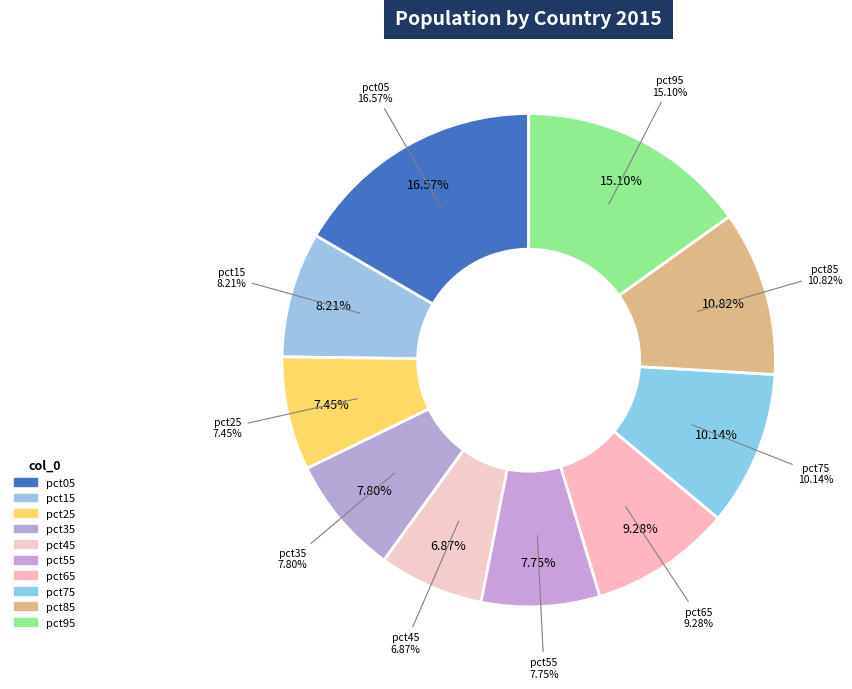

To the nearest percent, what percentage of the pie is pct15?

8%